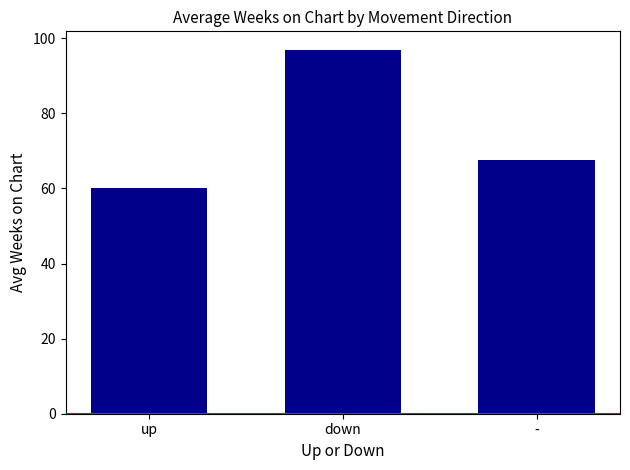

How many bars are there in total?

3